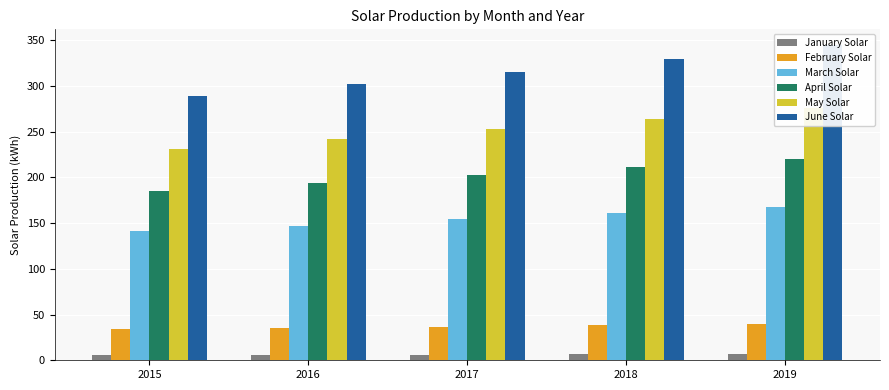

What is the spread (max minus min) of values at 2017?

309.4